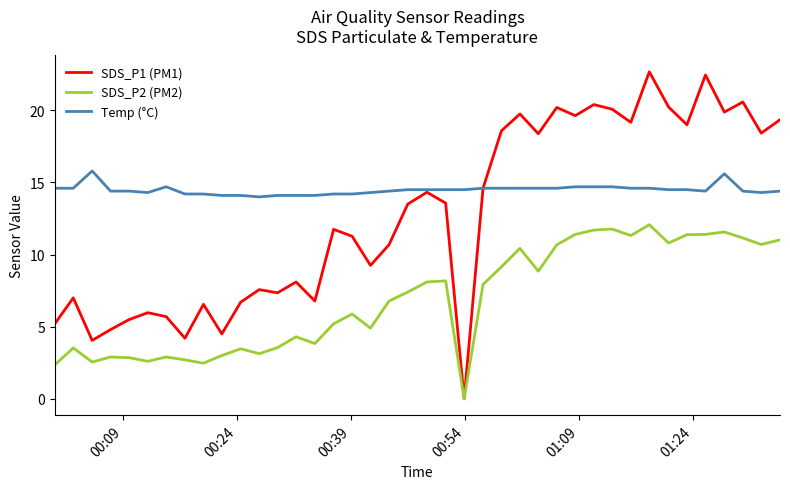

List the series in order of their overall mean, lowest first.

SDS_P2 (PM2), SDS_P1 (PM1), Temp (°C)